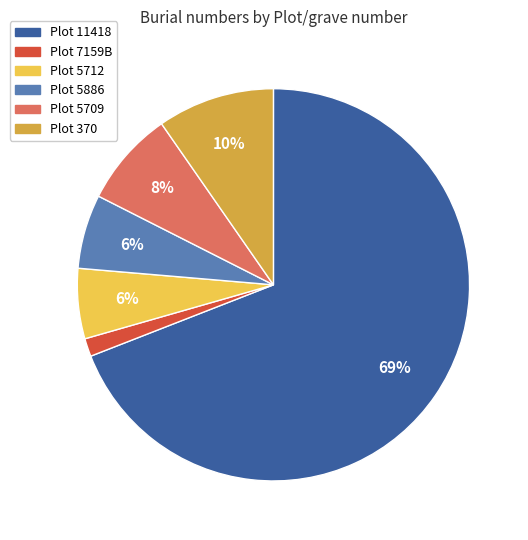

Is there any slice that represents more than half of the pie?

Yes